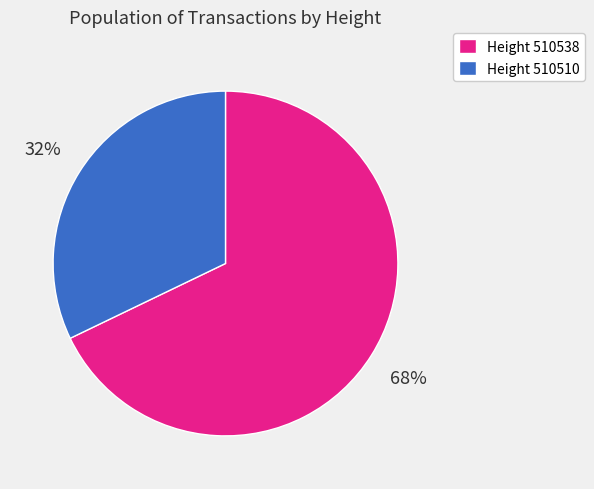

Does any single category account for the majority?

Yes